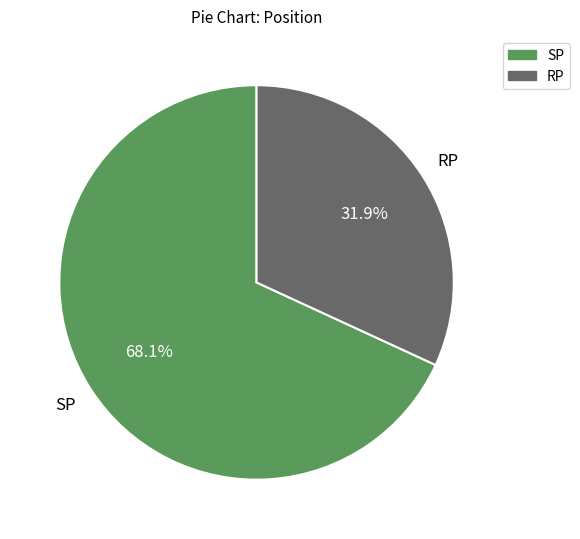

Rank the categories by value from highest to lowest.

SP, RP